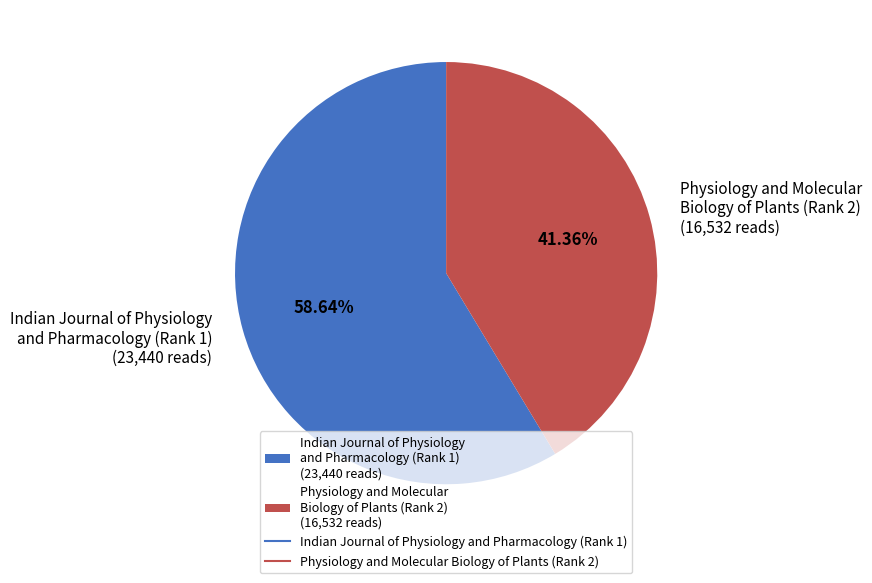

Which has a higher value, Physiology and Molecular Biology of Plants (Rank 2) or Indian Journal of Physiology and Pharmacology (Rank 1)?

Indian Journal of Physiology and Pharmacology (Rank 1)